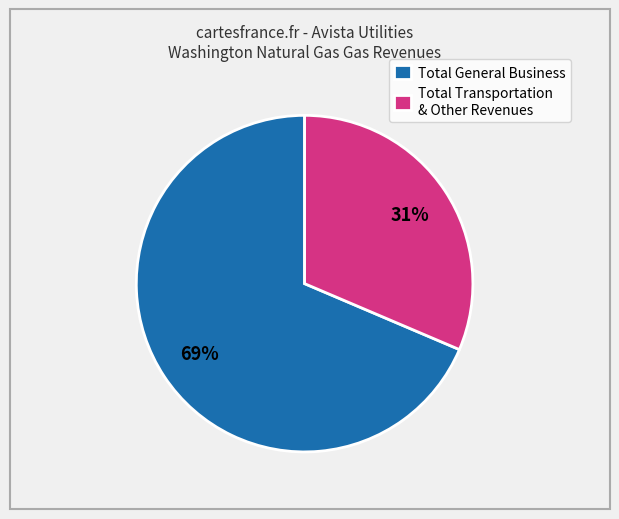

Between Total Transportation & Other Revenues and Total General Business, which is larger?

Total General Business